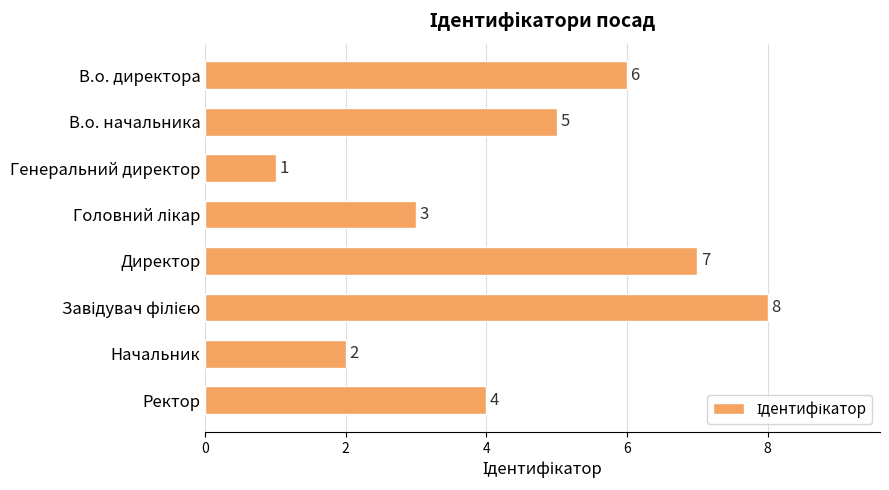

Which label corresponds to the smallest value in the chart?

Генеральний директор